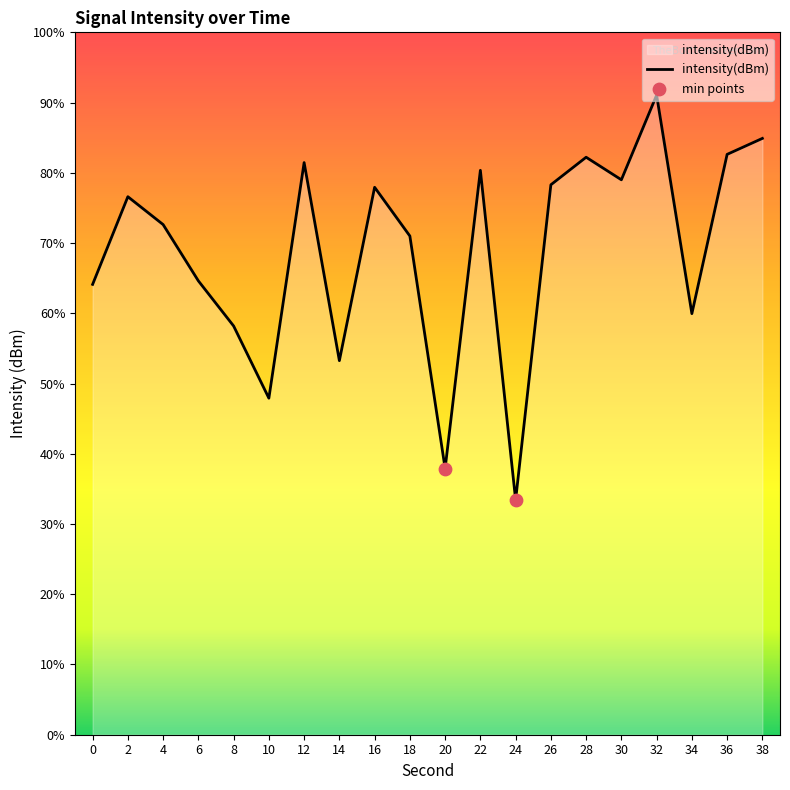

What is the change in value from 4 to 12?

+3.5